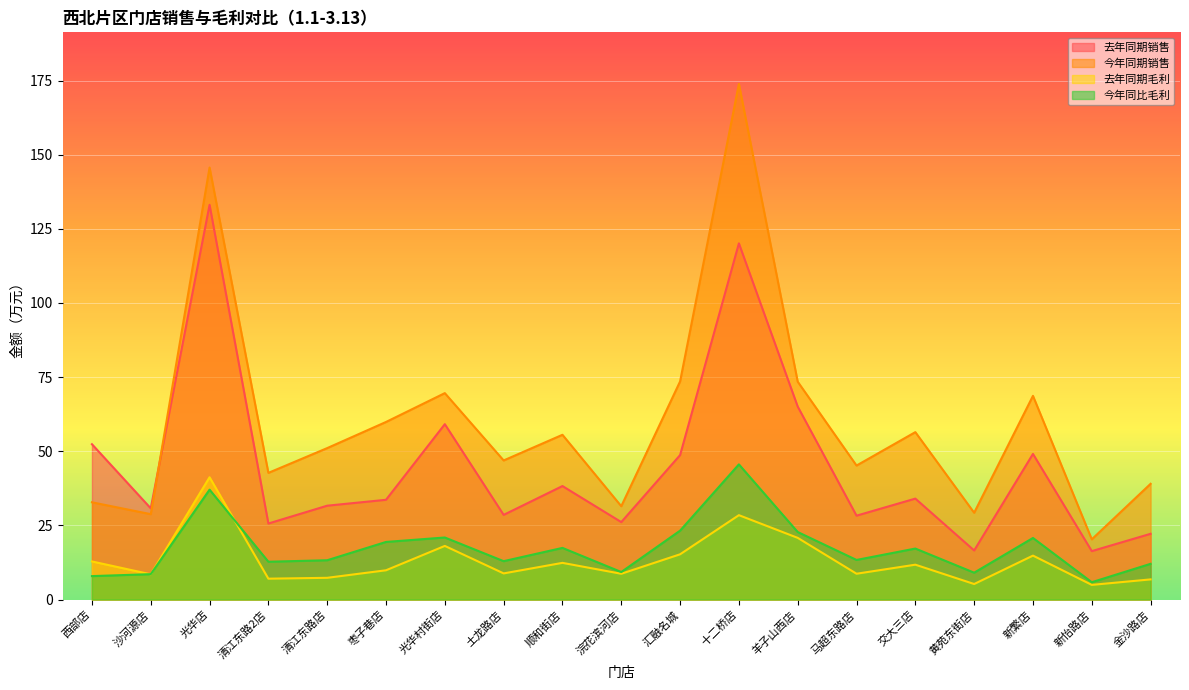

At which label does 去年同期毛利 first exceed 9?

西部店